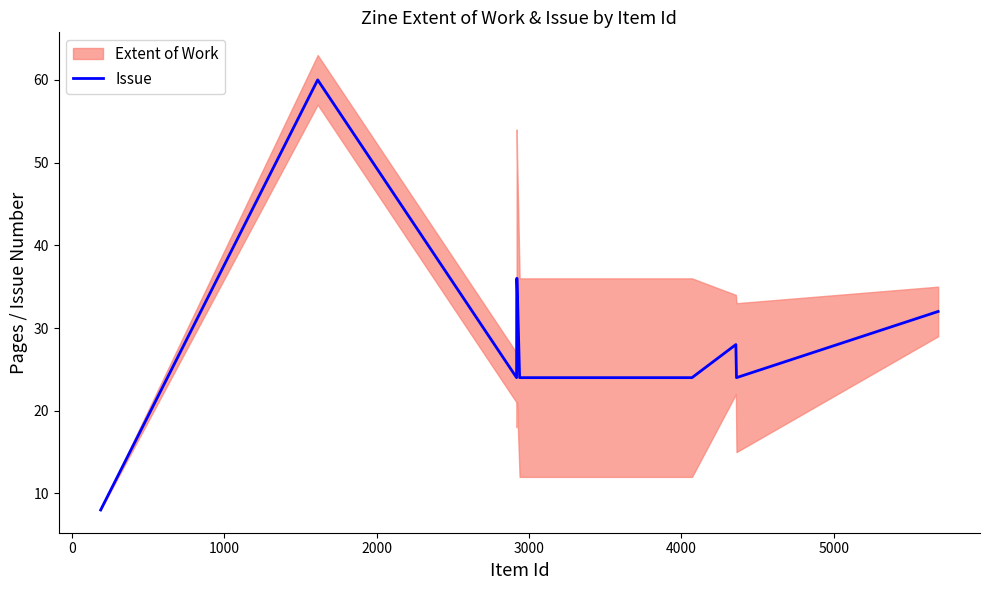

What is the maximum value for Issue?

60